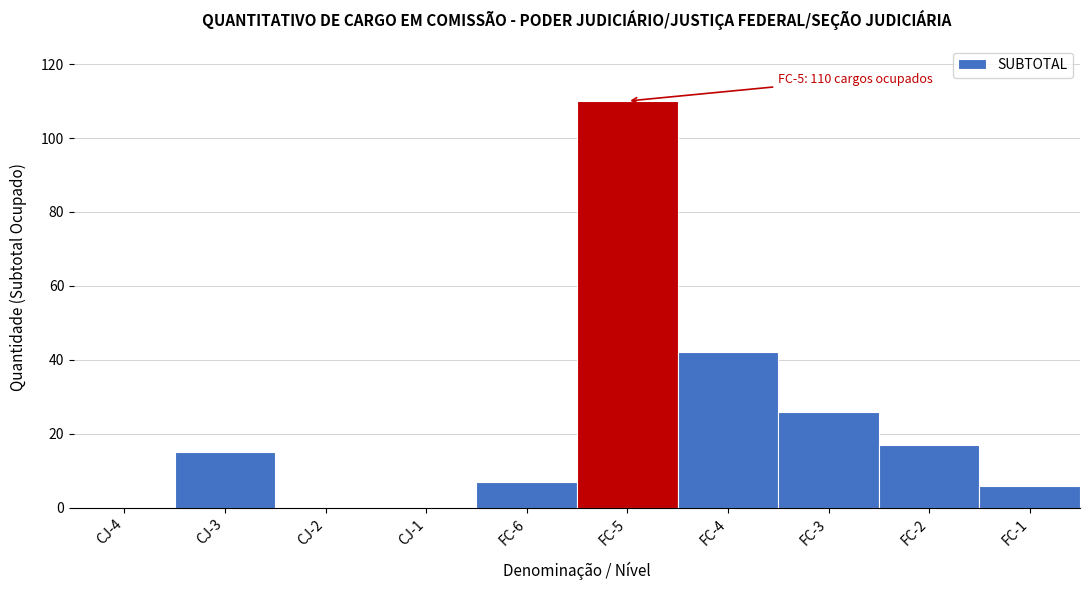

Reading left to right, extract all data points from this chart.

CJ-4=0	CJ-3=15	CJ-2=0	CJ-1=0	FC-6=7	FC-5=110	FC-4=42	FC-3=26	FC-2=17	FC-1=6